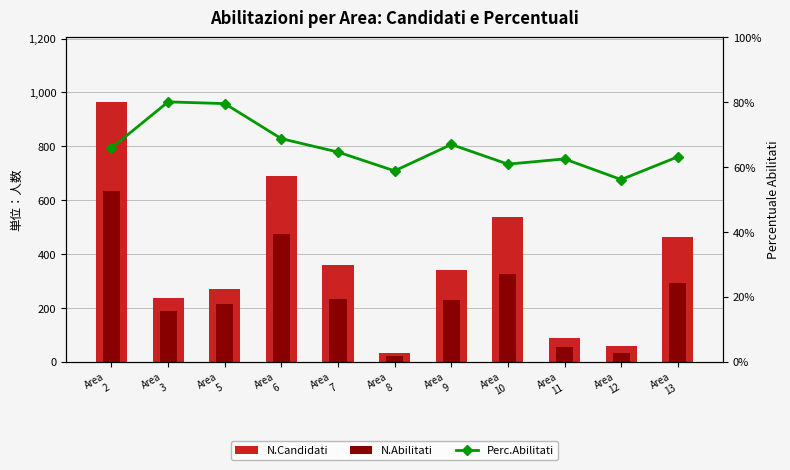

Which has a higher value, Area
8 or Area
12?

Area
12